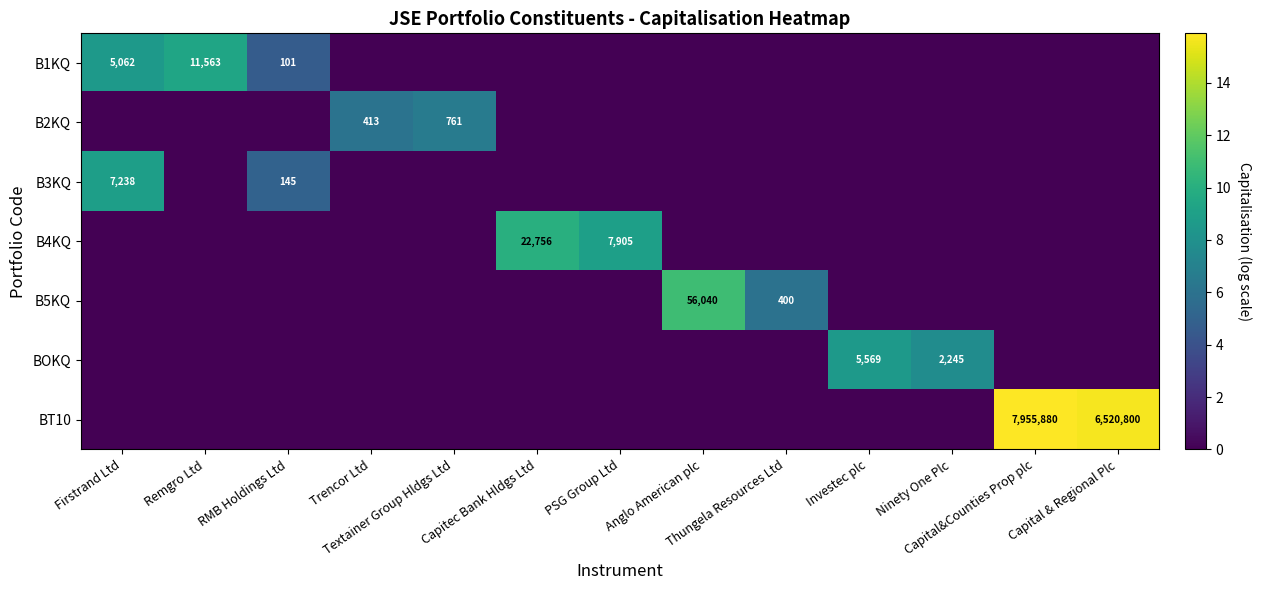

Which series has the largest total across all categories?

BT10